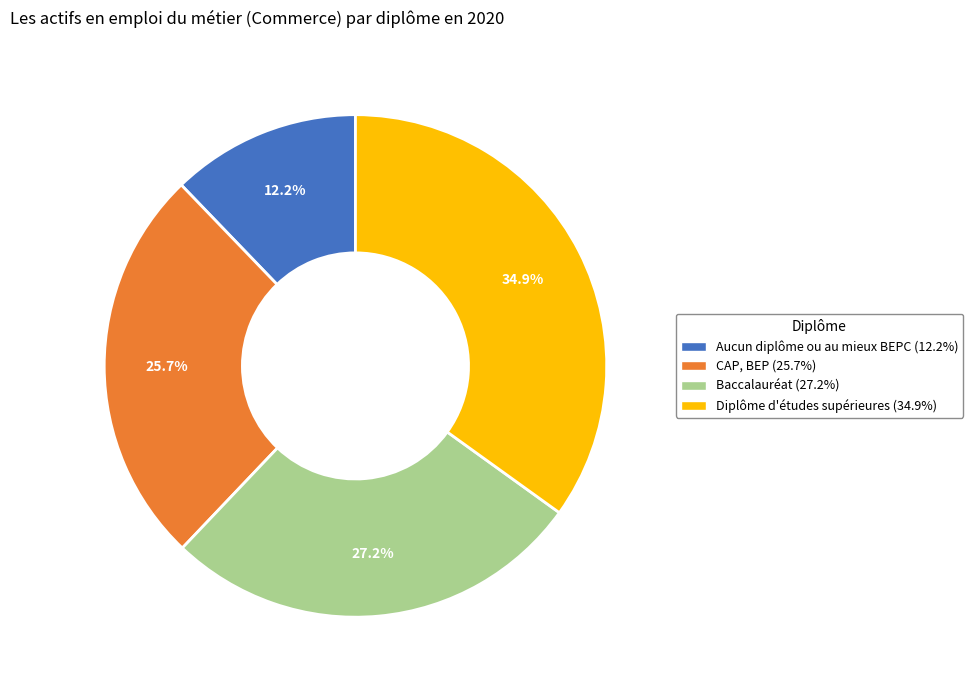

Which category has the smallest portion of the pie?

Aucun diplôme ou au mieux BEPC